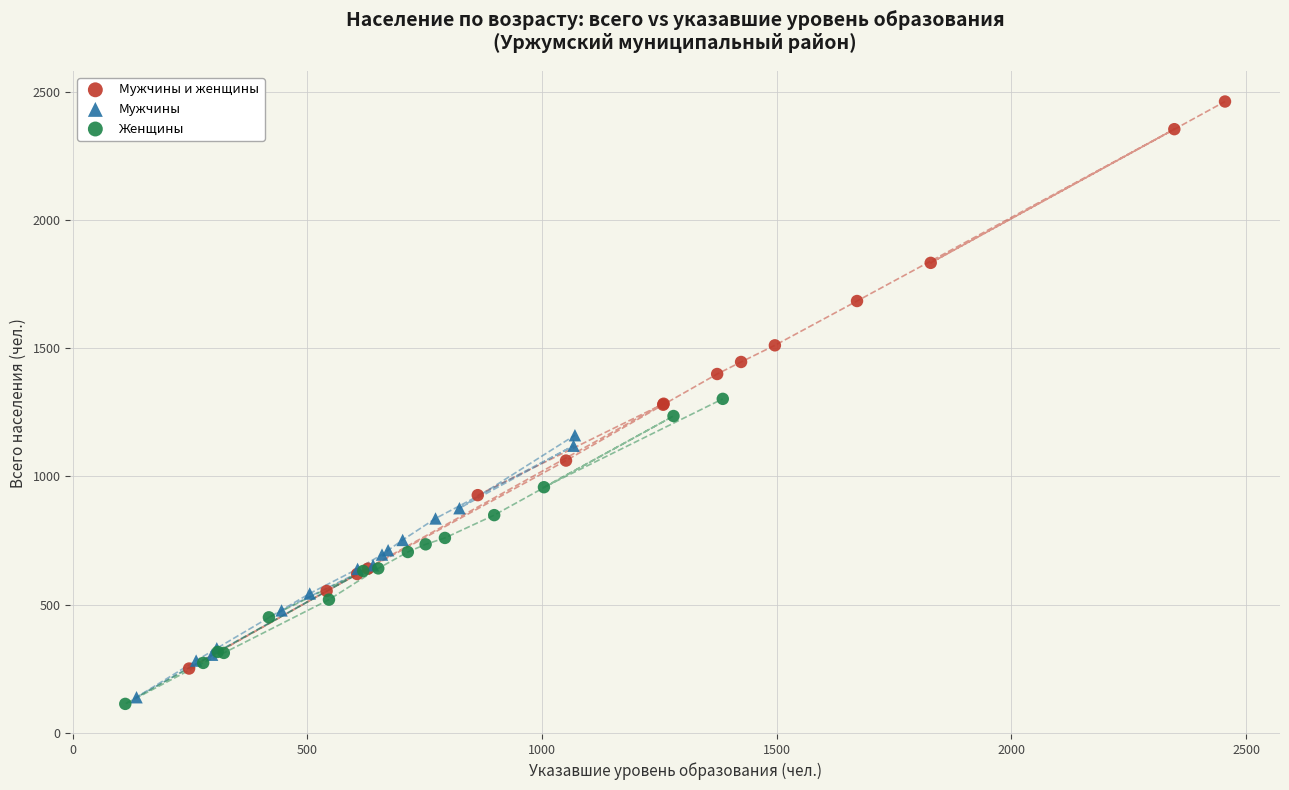

Which series has the largest Y range (max minus min)?

Мужчины и женщины